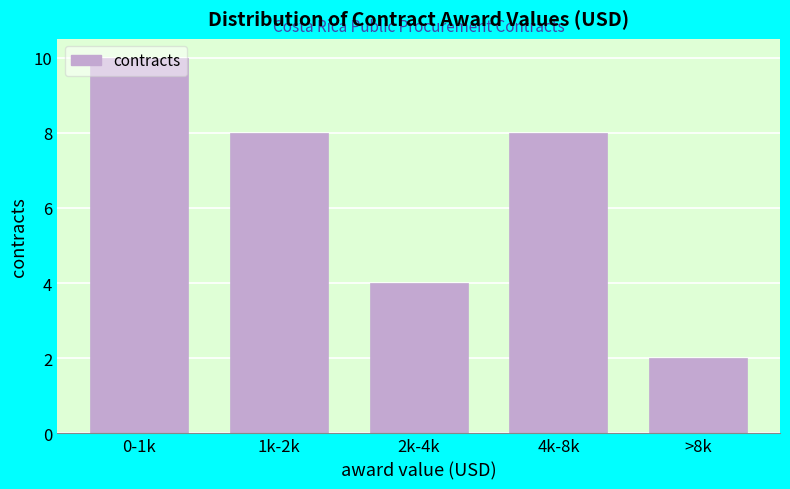

What is the difference between the maximum and second lowest values?

6